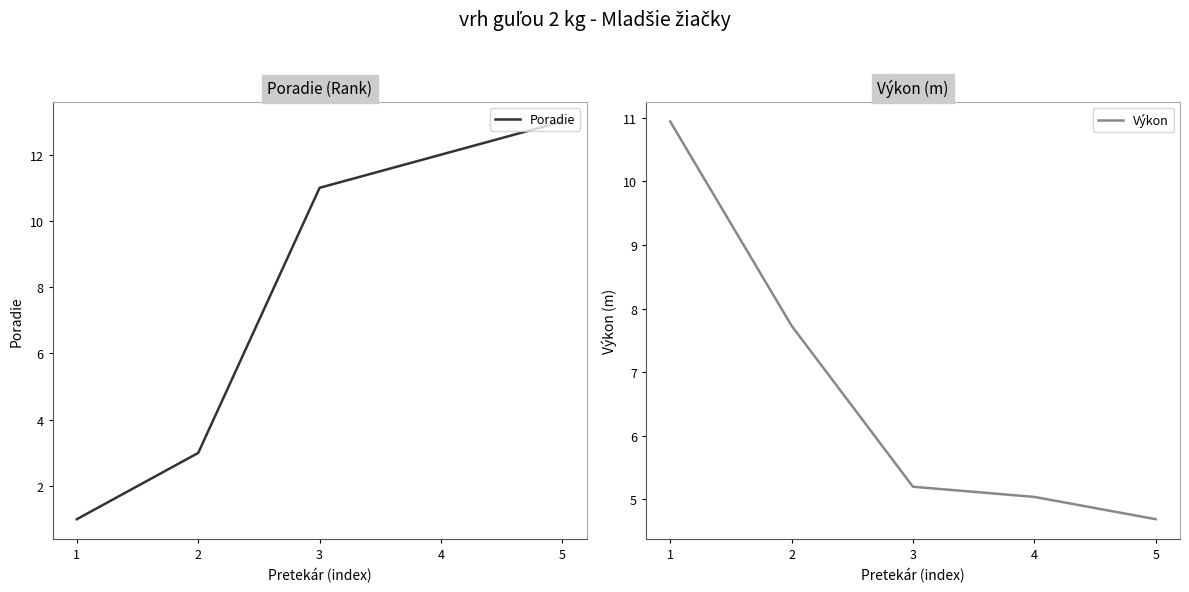

What is the total value across all series at 5?

17.7